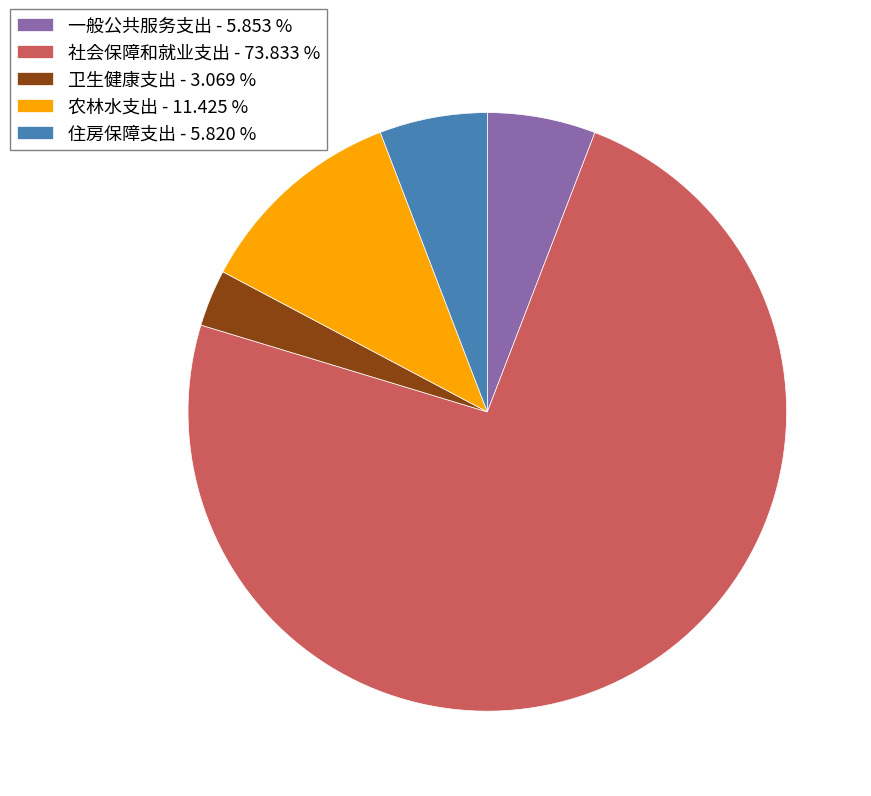

The 农林水支出 slice represents 11% of the pie. True or false?

True